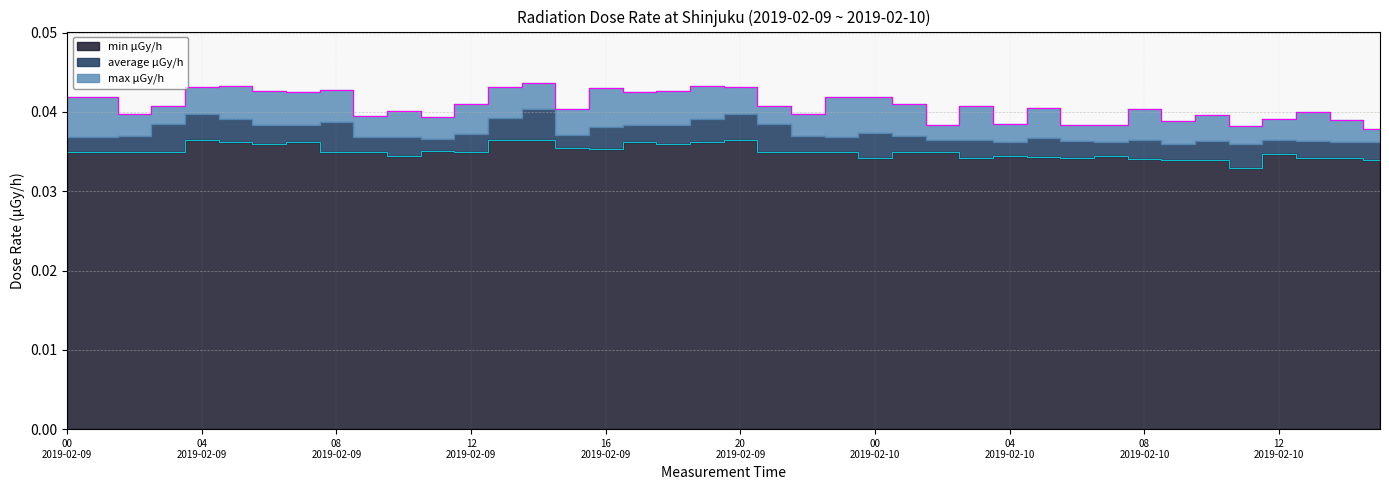

True or false: max μGy/h and min μGy/h intersect in this chart.

False